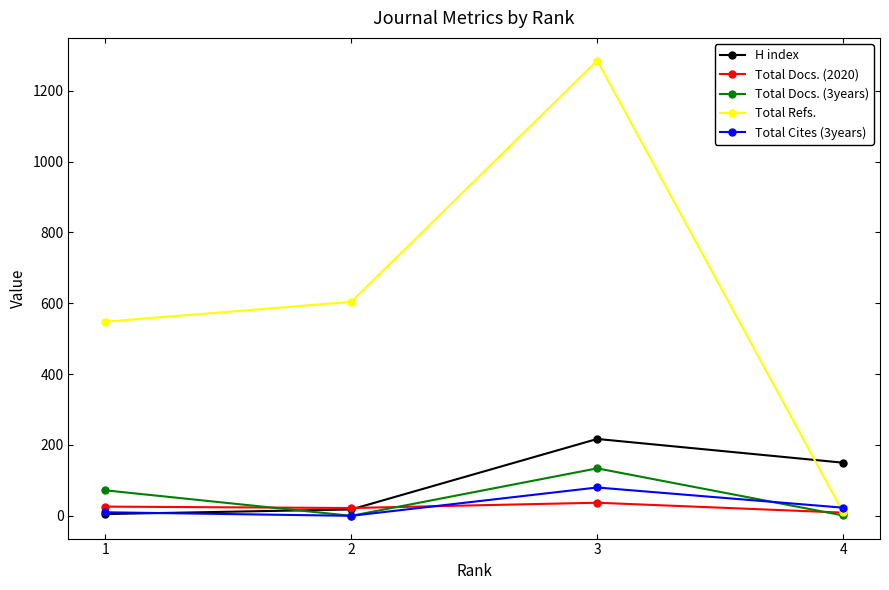

What is the difference between the maximum and second lowest values in the H index series?

199